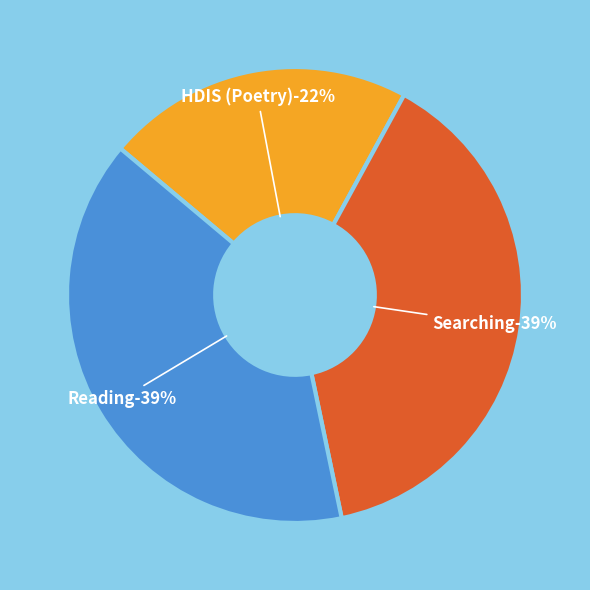

To the nearest percent, what is the average slice percentage?

33%